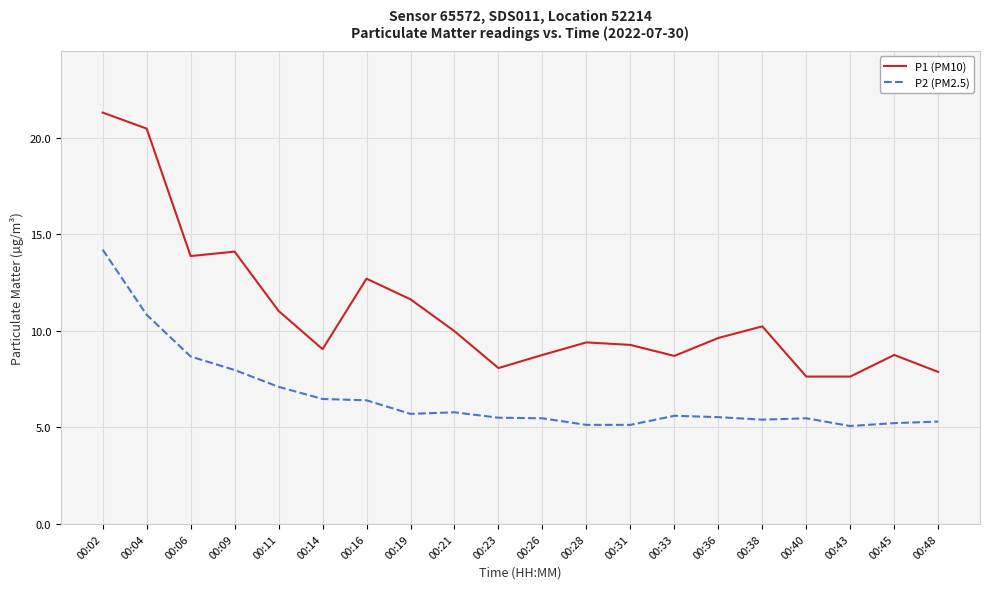

How many lines are shown in the chart?

2